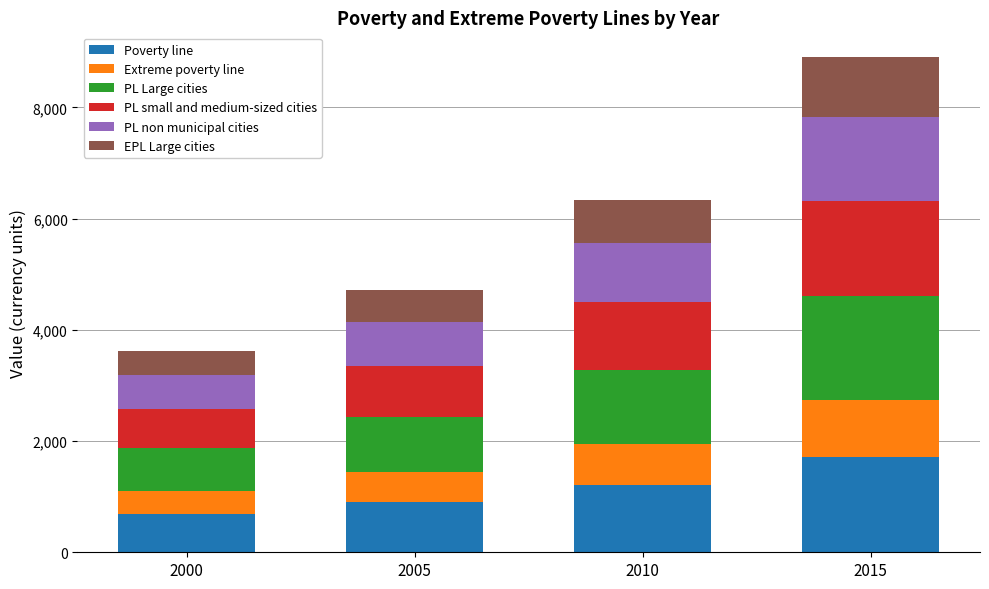

At which category is the sum across all series the highest?

2015